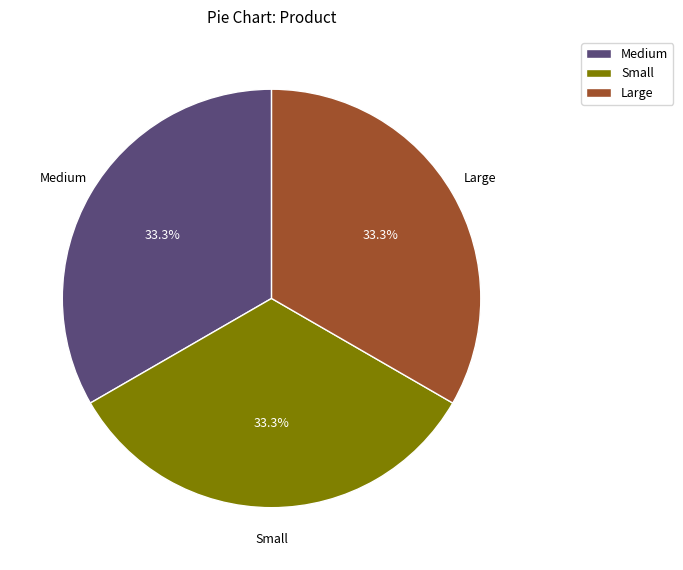

Is there any slice that represents more than half of the pie?

No